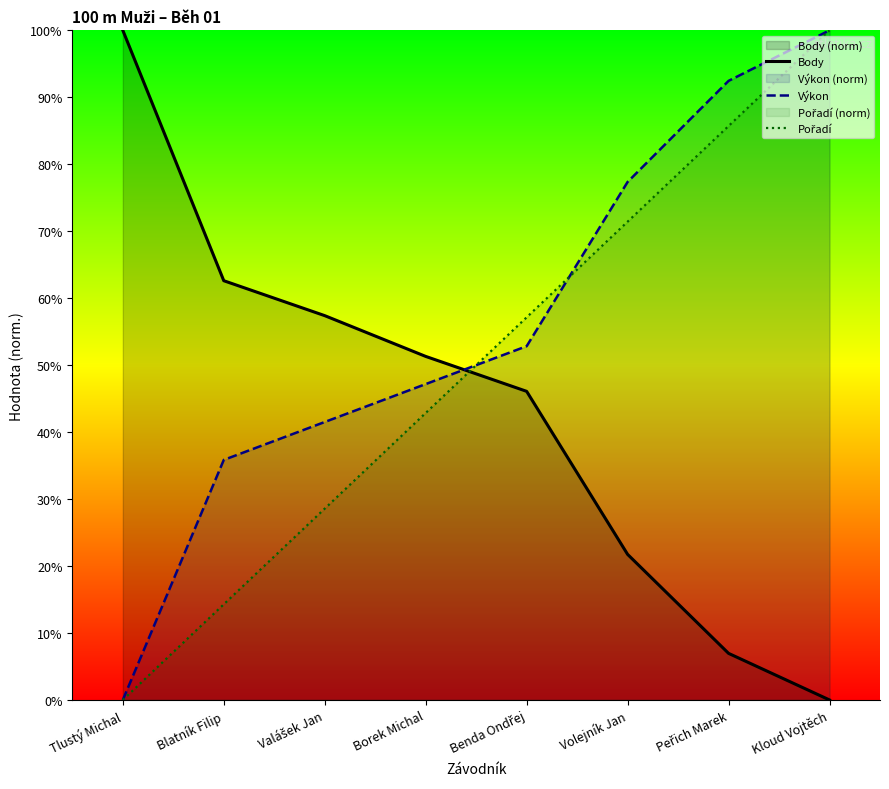

Rank the series by their maximum value, from highest to lowest.

Body, Výkon, Pořadí